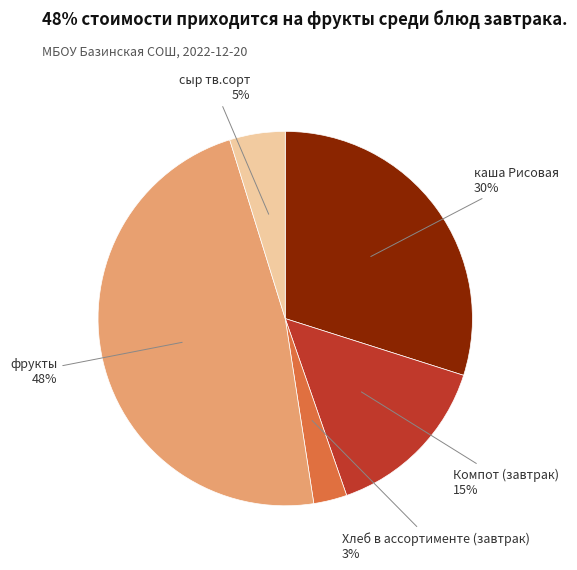

To the nearest percent, what is the difference between the largest and smallest slice percentages?

45%